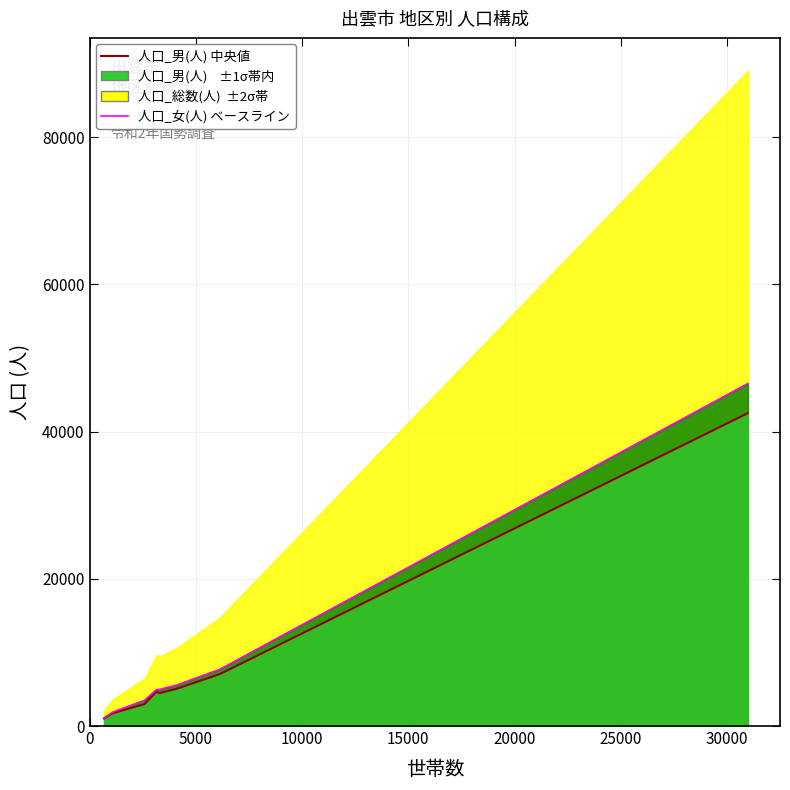

How many lines are shown in the chart?

2